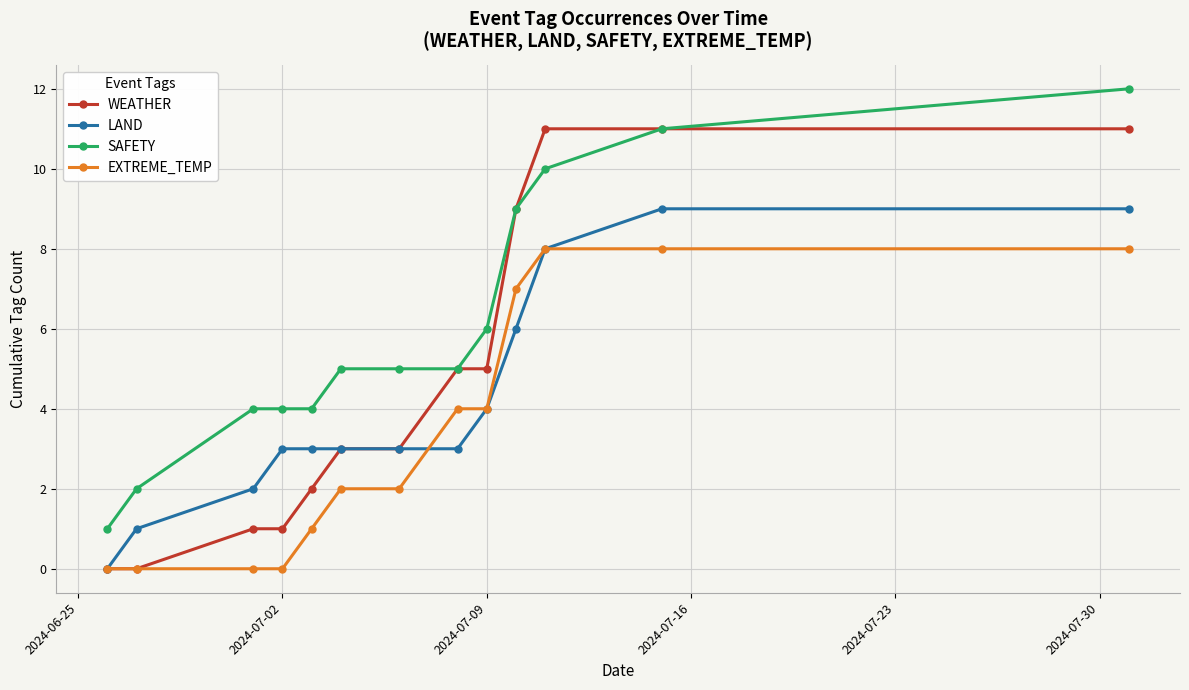

How many lines are shown in the chart?

4